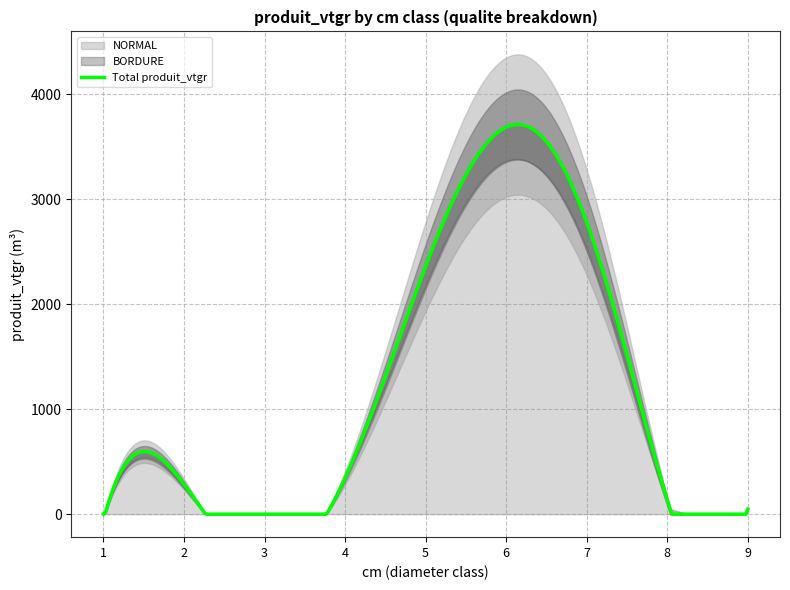

Does the chart have visible grid lines?

Yes